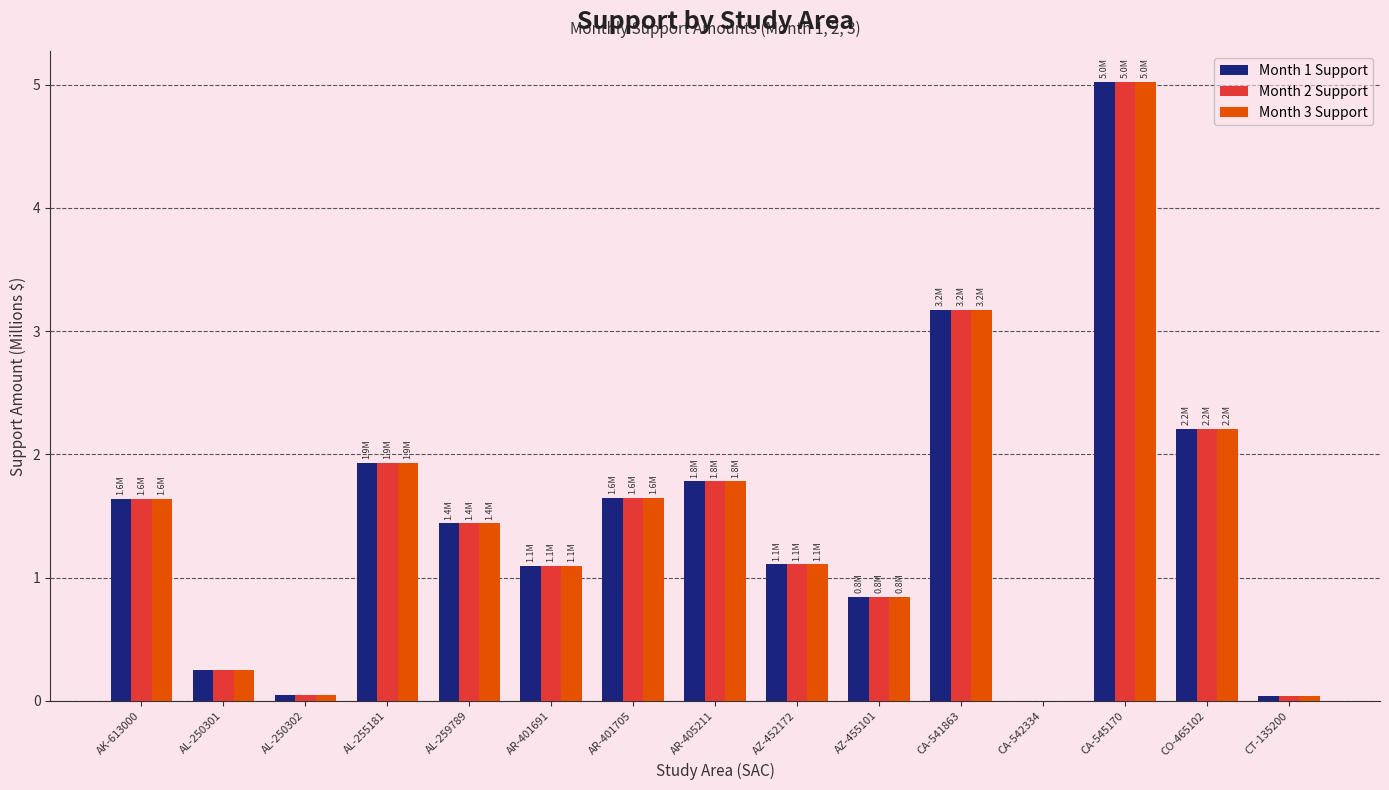

At which label does Month 2 Support reach its peak?

CA-545170